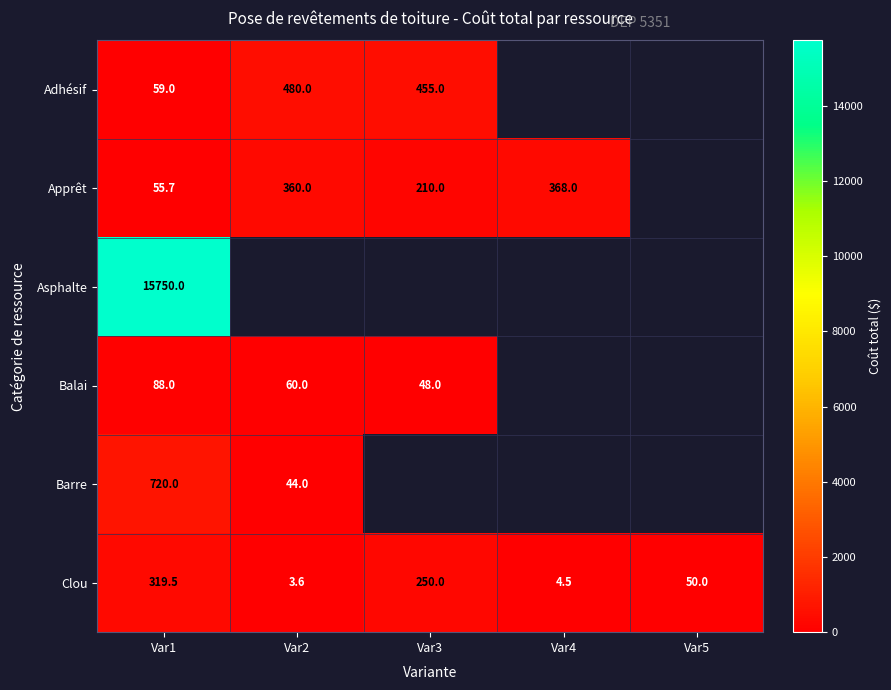

At which label does Clou first exceed 50?

Var1